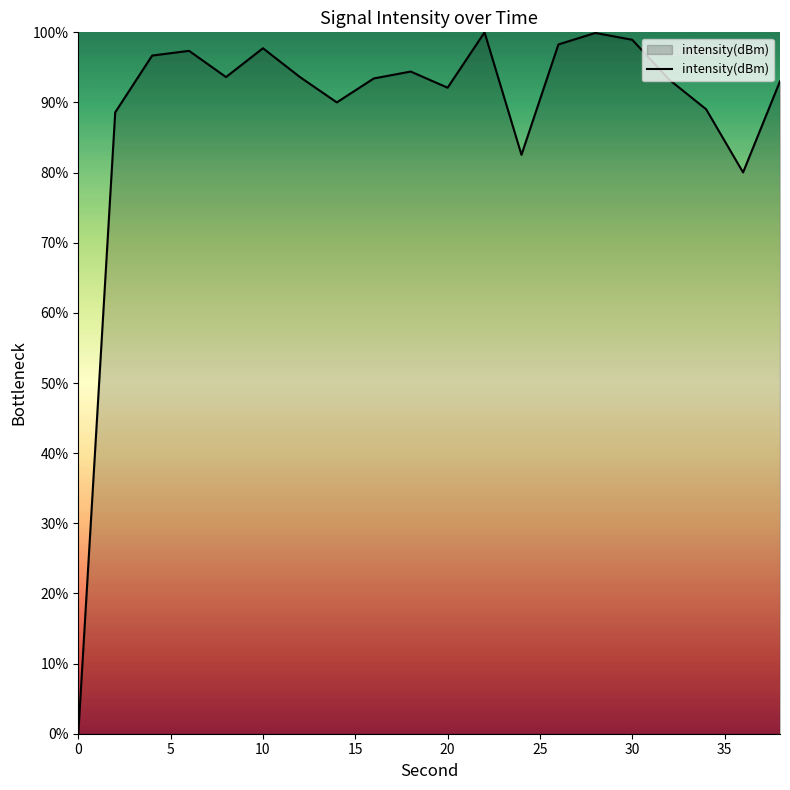

What is the difference between the maximum and minimum values?

100.0